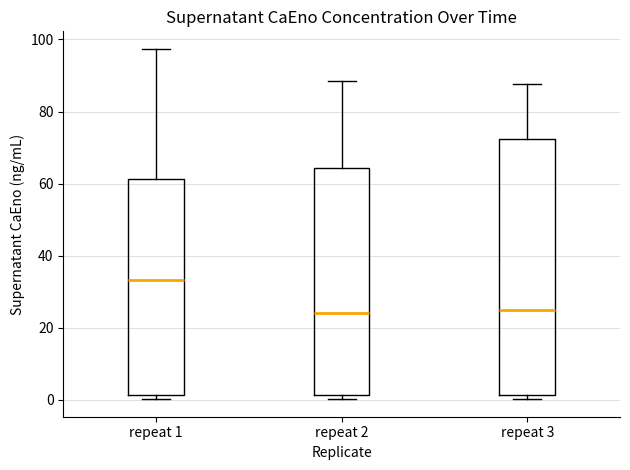

Which box's median line is the highest?

repeat 1